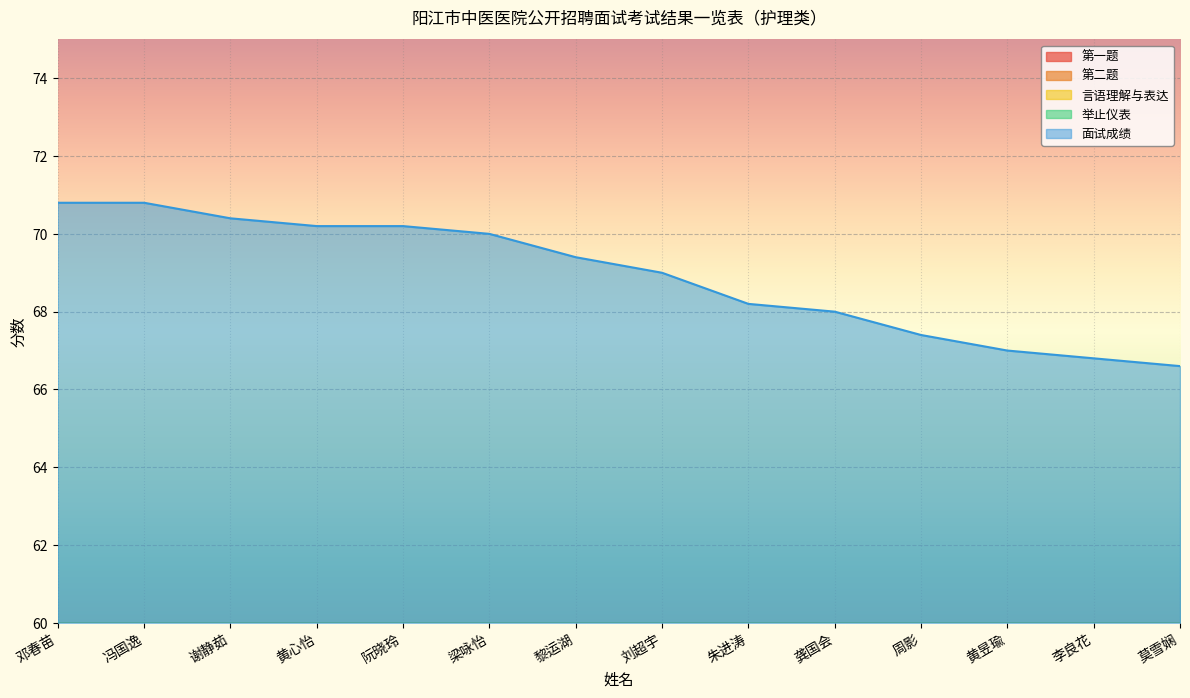

How many intersections are there between 言语理解与表达 and 第一题?

2